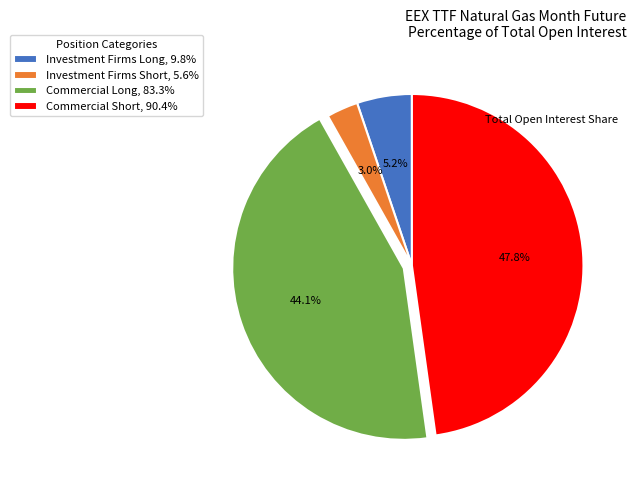

Count the number of slices in the pie.

4